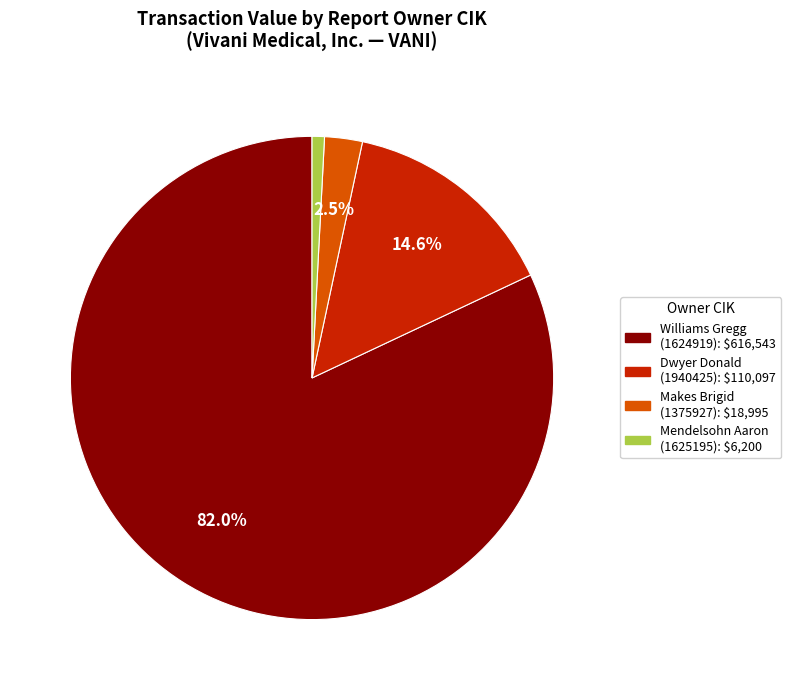

How many segments does this pie chart have?

4